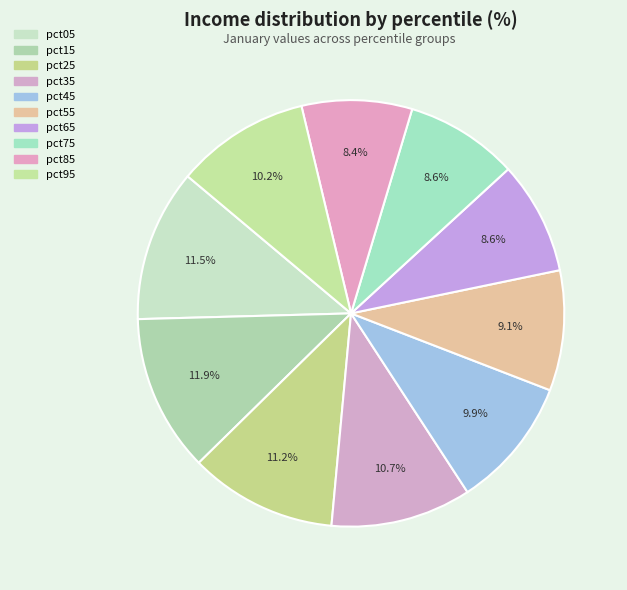

How many slices are in this pie chart?

10